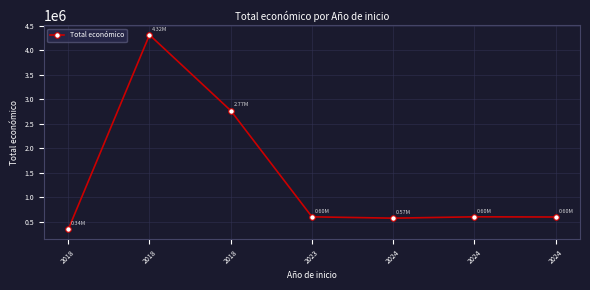

How many interior local valleys (lower than both neighbors) does the data have?

1